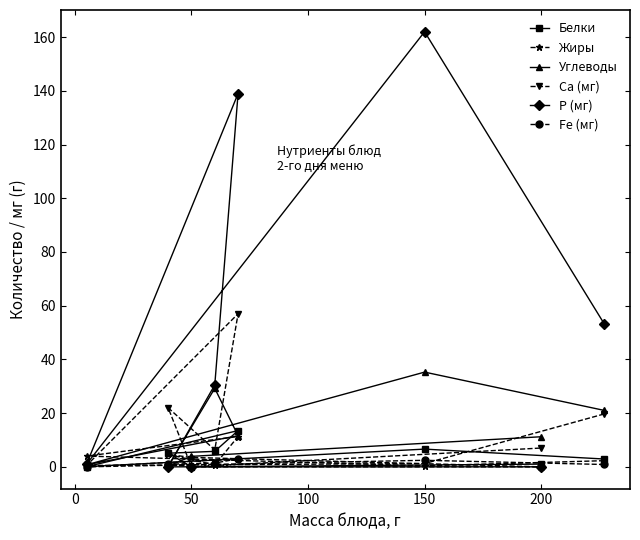

Which series has the largest range (max minus min)?

Р (мг)